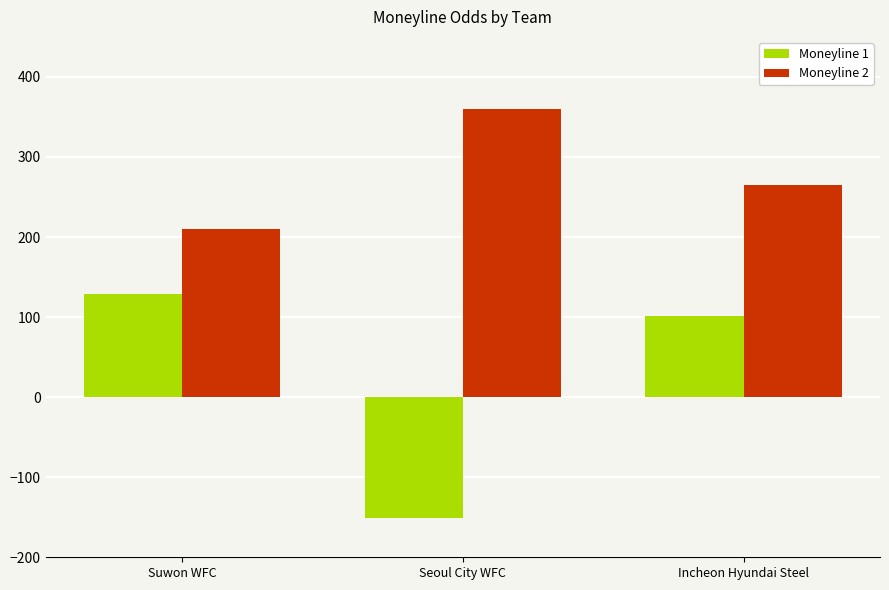

Read the Moneyline 1 value at Seoul City WFC.

-151